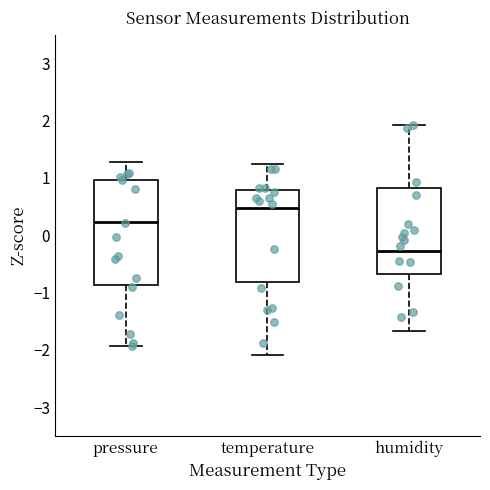

Which box's median line is the highest?

temperature